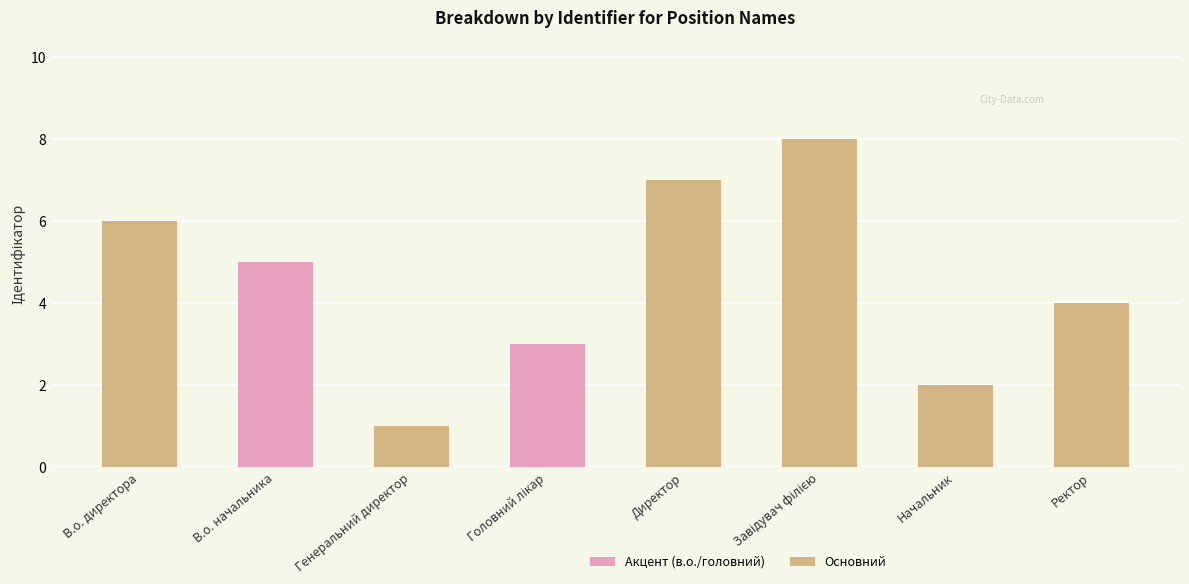

Between Генеральний директор and Ректор, which is larger?

Ректор